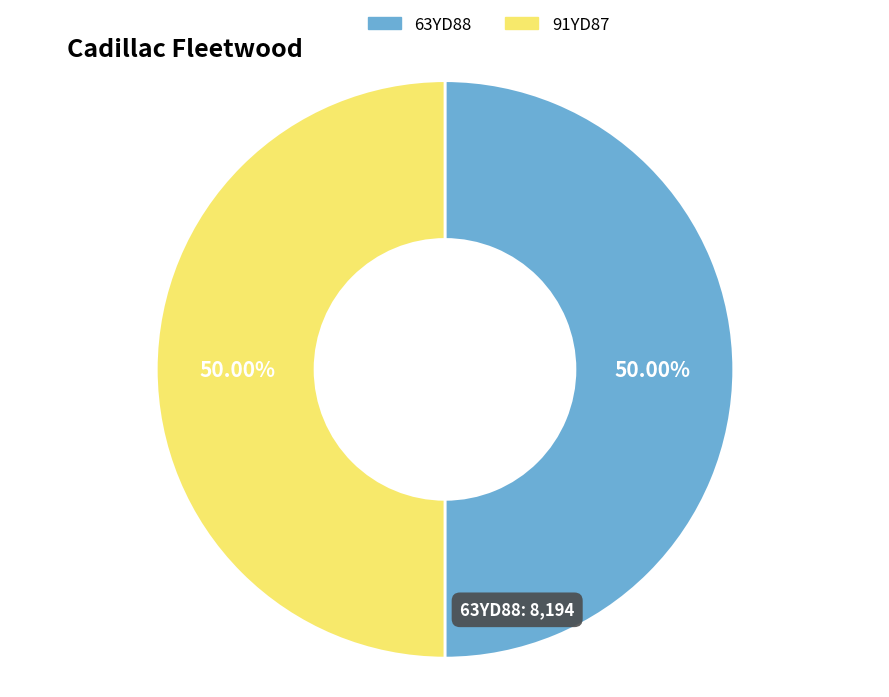

Combined, do 63YD88 and 91YD87 account for over 50%?

Yes